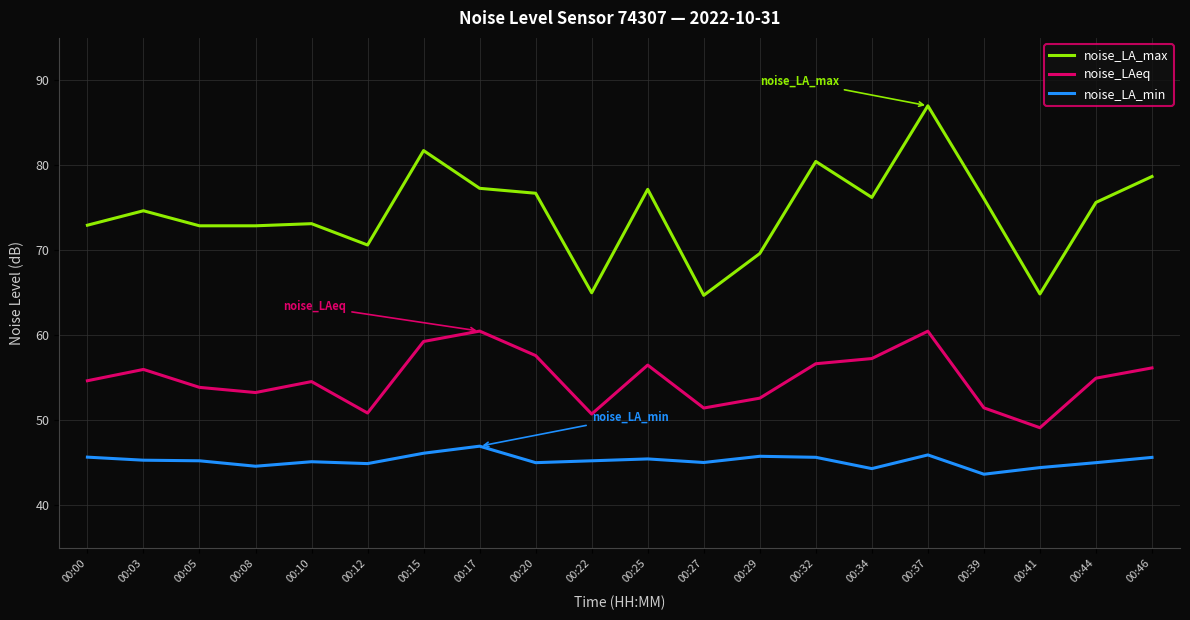

At which category is the sum across all series the highest?

00:37